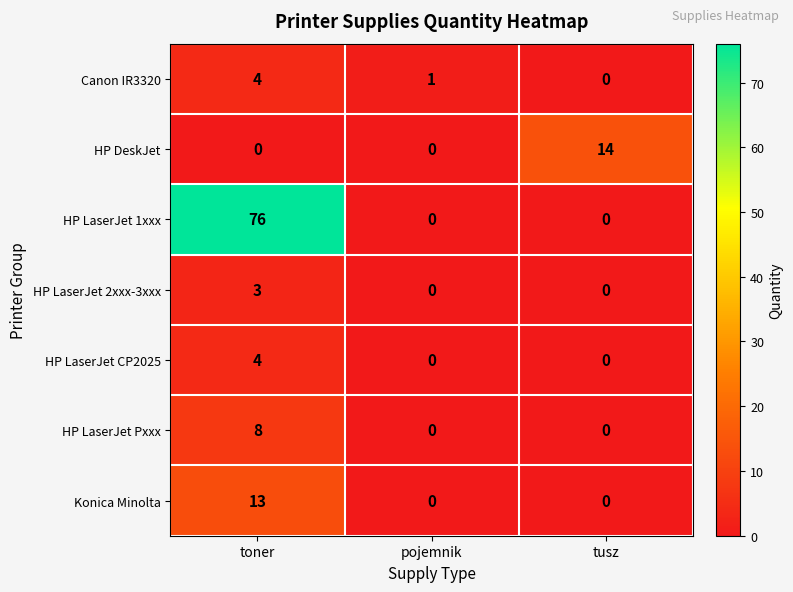

How many HP LaserJet CP2025 values are between 0 and 4?

3